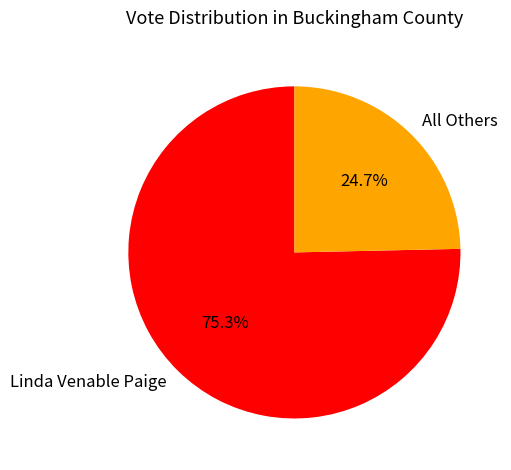

To the nearest percent, what is the combined percentage of Linda Venable Paige and All Others?

100%